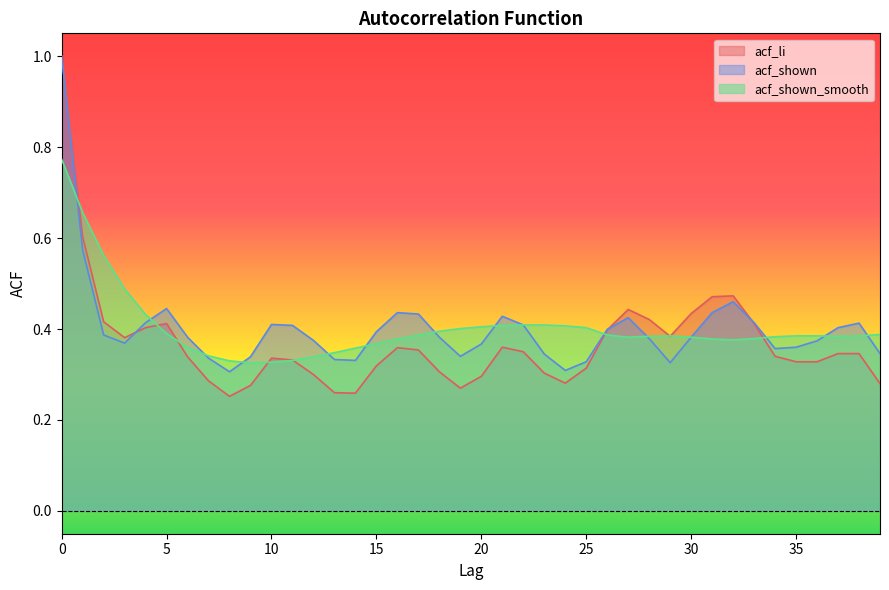

In acf_li, how many points are higher than both neighbors (excluding endpoints)?

6